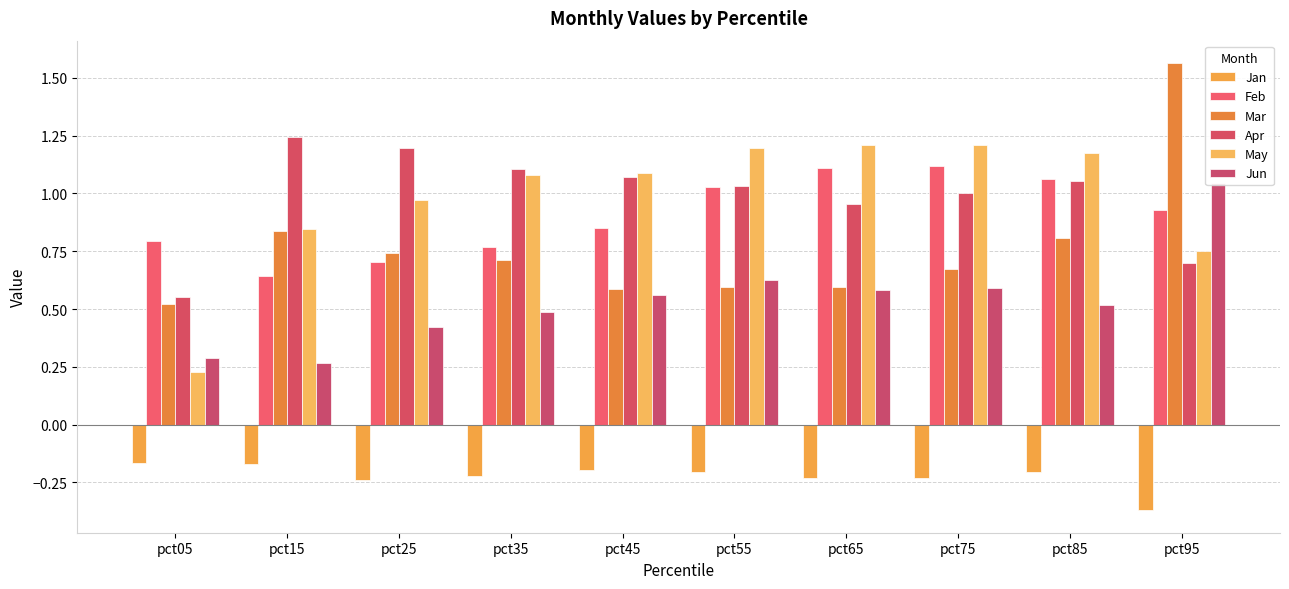

What is the average value of the Jun series?

0.5